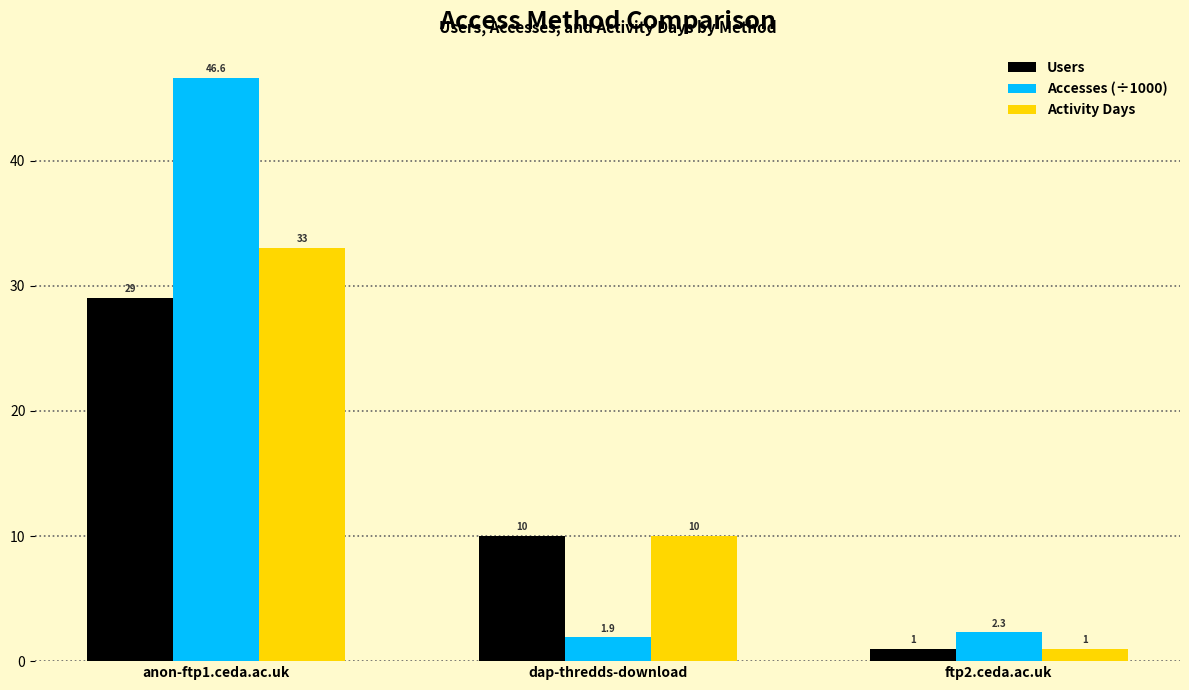

Reading left to right, transcribe all the data shown in this chart.

Users: 29.0	10.0	1.0
Accesses (÷1000): 46.6	1.9	2.3
Activity Days: 33.0	10.0	1.0